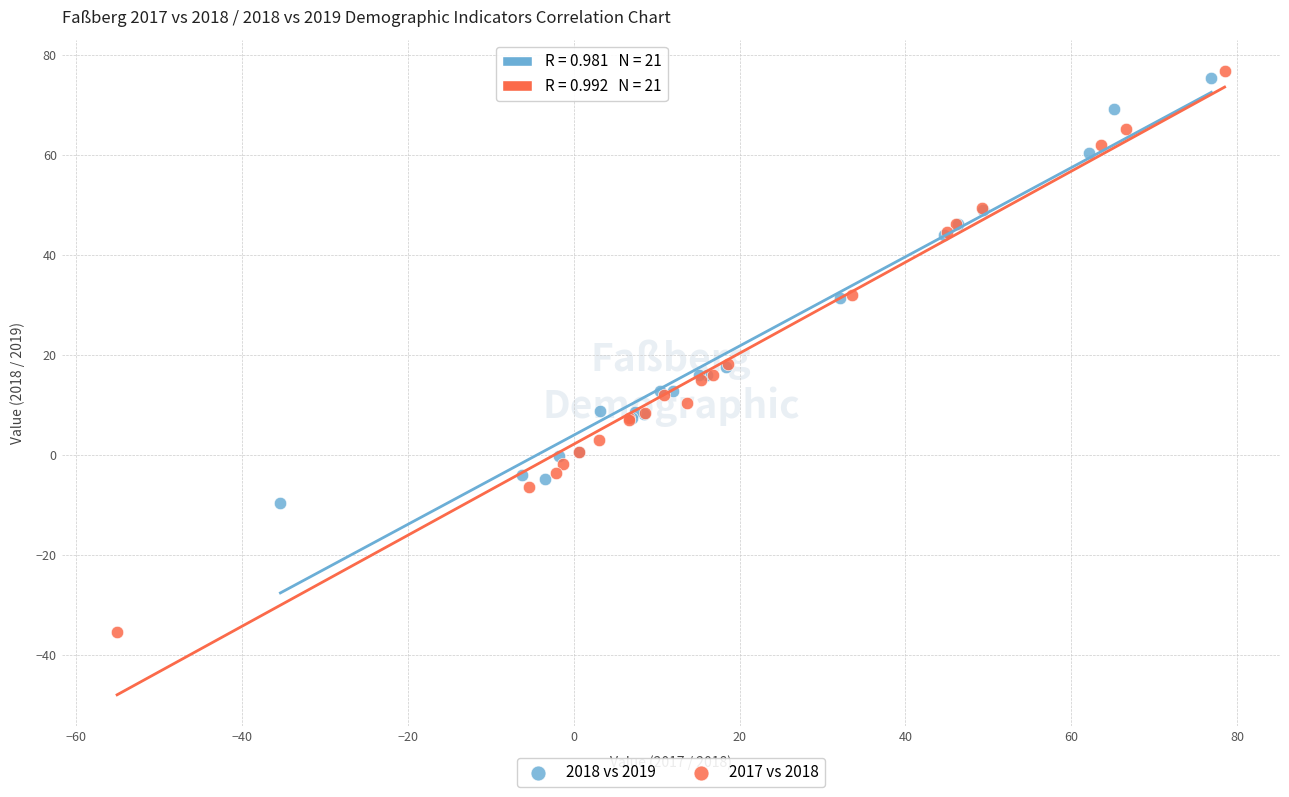

What are all the series names shown in the legend?

2018 vs 2019, 2017 vs 2018